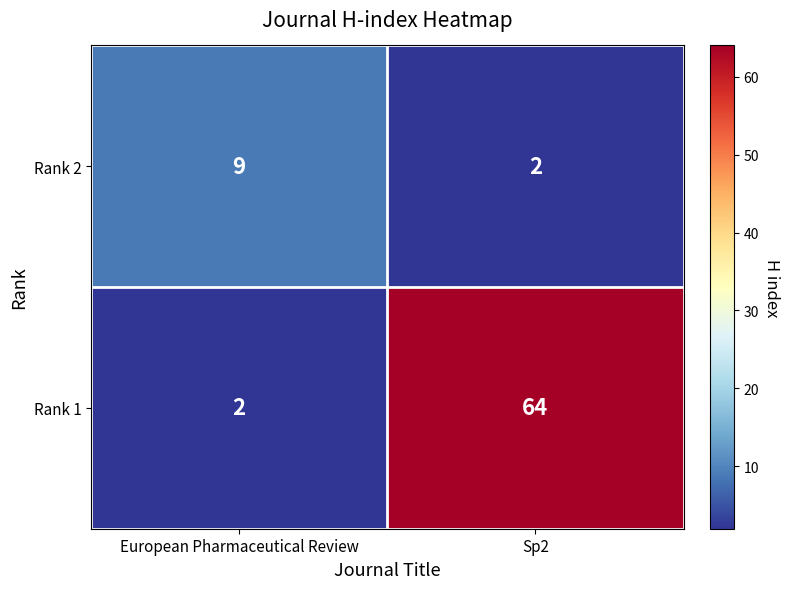

How many data points does each series have?

2